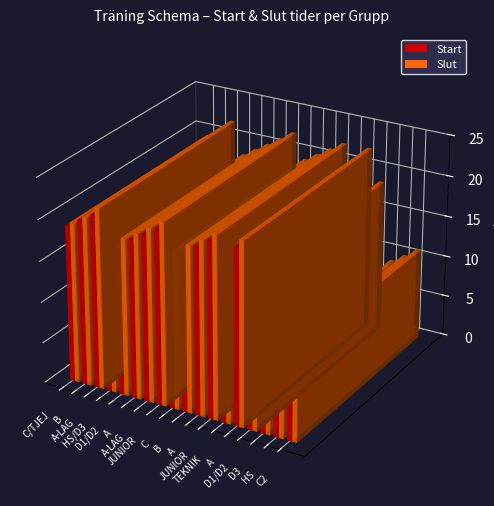

At which category is the sum across all series the highest?

A